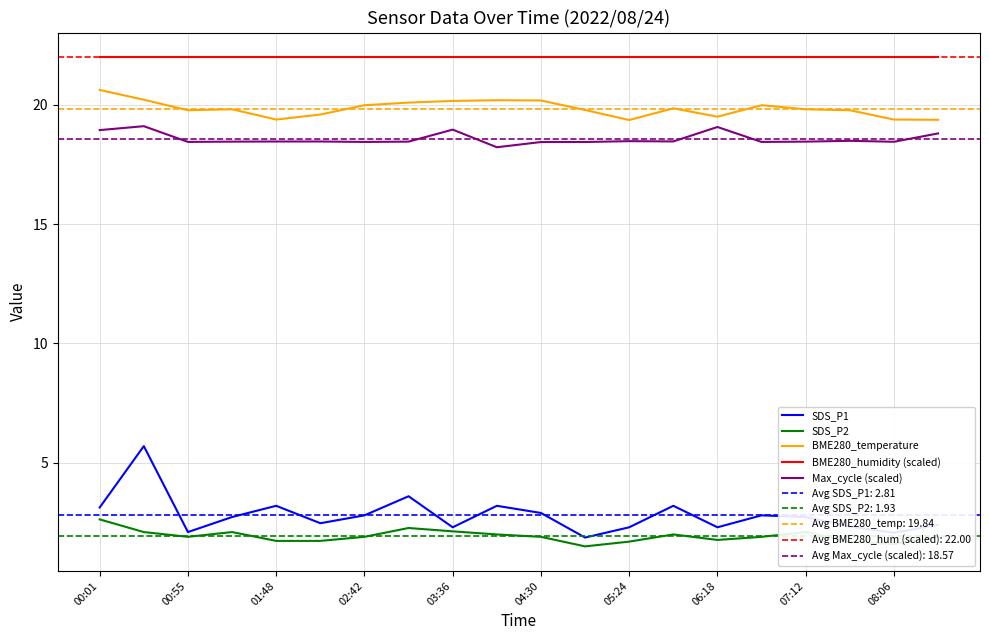

Reading left to right, list all the values displayed in this chart.

SDS_P1: 3.1	5.7	2.1	2.7	3.2	2.5	2.8	3.6	2.3	3.2	2.9	1.9	2.3	3.2	2.3	2.8	2.7	2.3	2.1	2.4
SDS_P2: 2.6	2.1	1.9	2.1	1.7	1.7	1.9	2.3	2.1	2.0	1.9	1.5	1.7	2.0	1.8	1.9	2.1	1.7	1.6	1.9
BME280_temperature: 20.6	20.2	19.8	19.8	19.4	19.6	20.0	20.1	20.2	20.2	20.2	19.8	19.4	19.9	19.5	20.0	19.8	19.8	19.4	19.4
BME280_humidity (scaled): 22.0	22.0	22.0	22.0	22.0	22.0	22.0	22.0	22.0	22.0	22.0	22.0	22.0	22.0	22.0	22.0	22.0	22.0	22.0	22.0
Max_cycle (scaled): 18.9	19.1	18.4	18.5	18.5	18.5	18.4	18.5	19.0	18.2	18.4	18.4	18.5	18.5	19.1	18.4	18.5	18.5	18.4	18.8